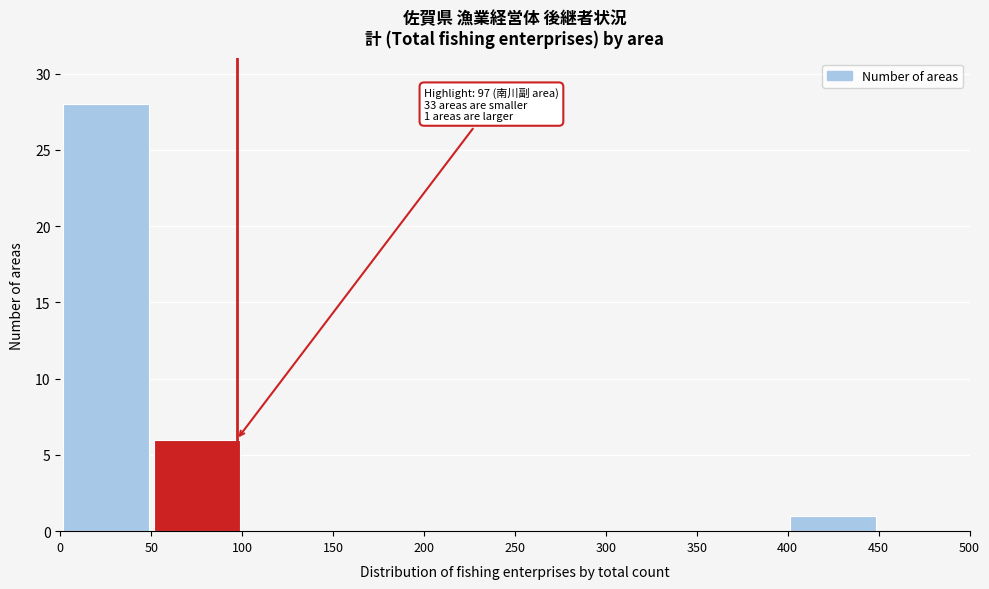

Which range on the x-axis has the tallest bar?

0 to 50